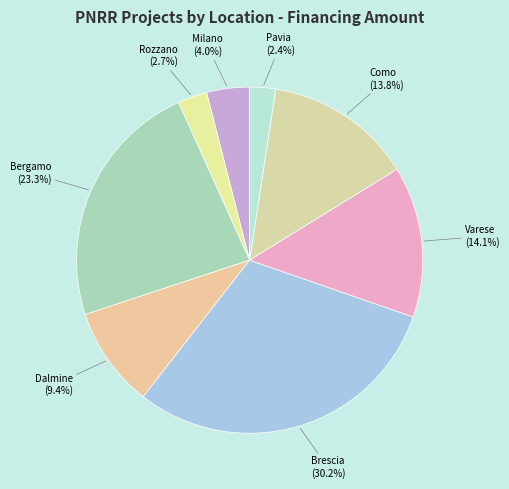

How many segments does this pie chart have?

8